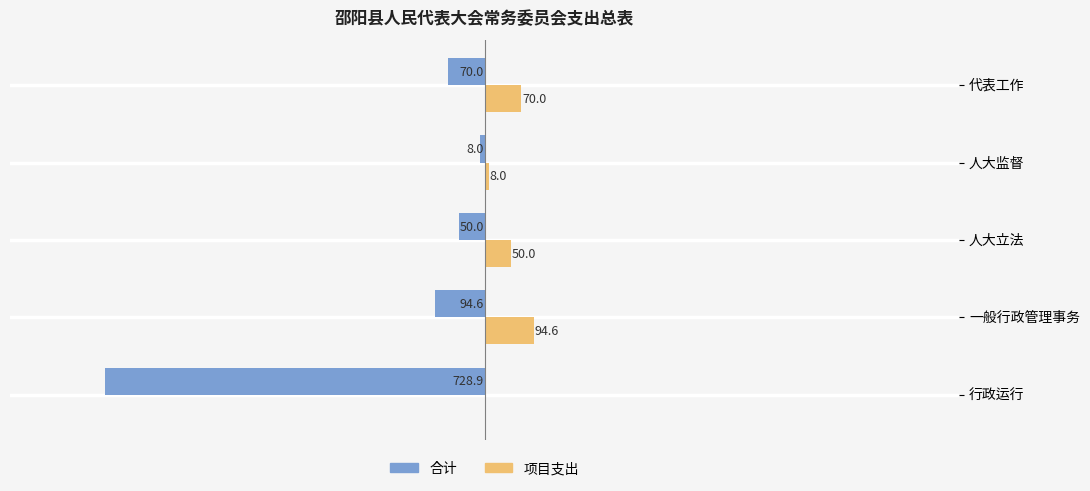

What are all the series names shown in the legend?

合计, 项目支出